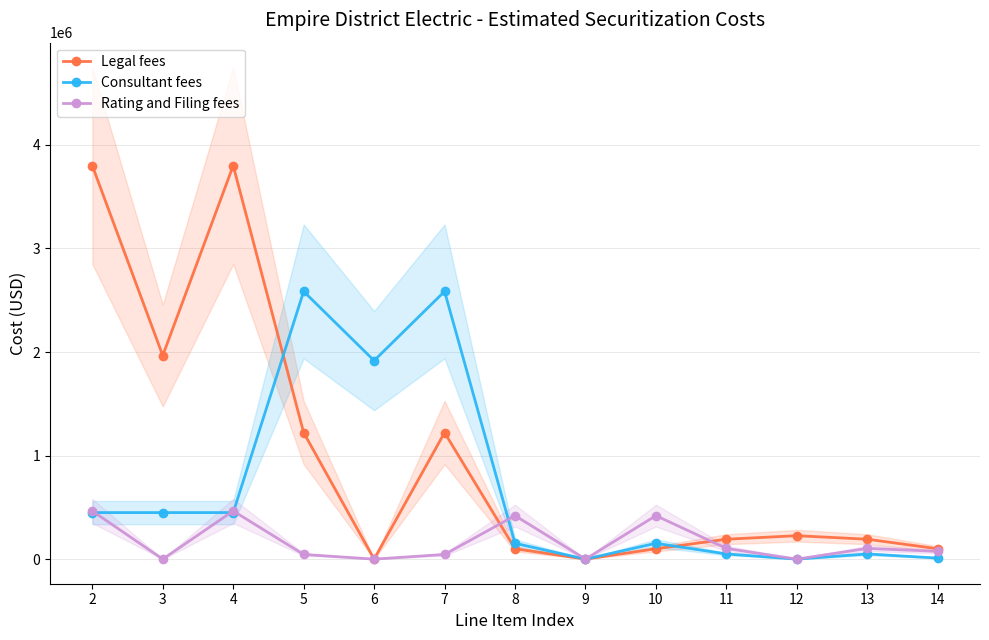

At which category does the chart reach its minimum across all series?

6